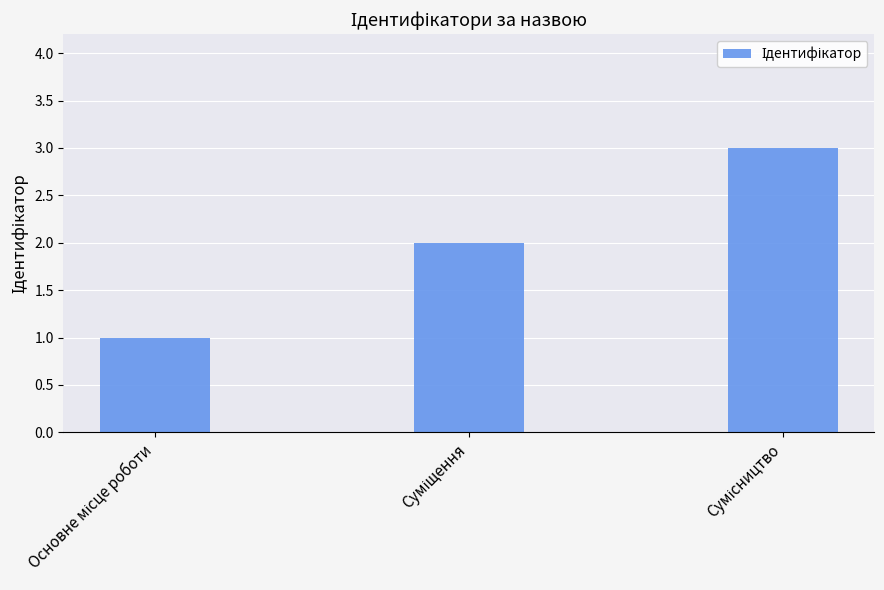

What is the sum of all values?

6